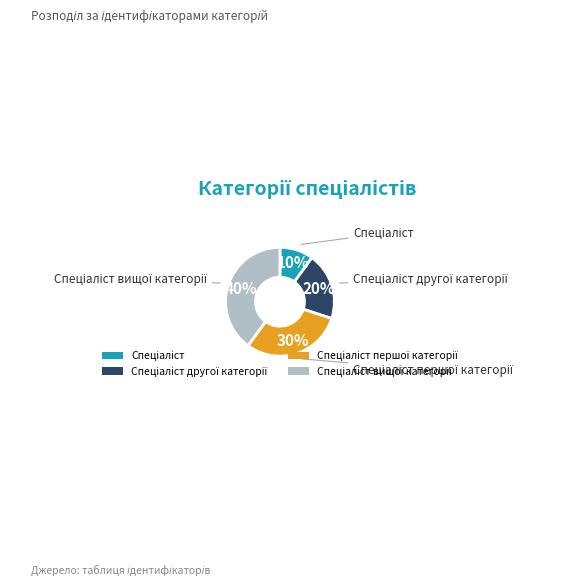

To the nearest percent, what is the difference between the largest and smallest slice percentages?

30%